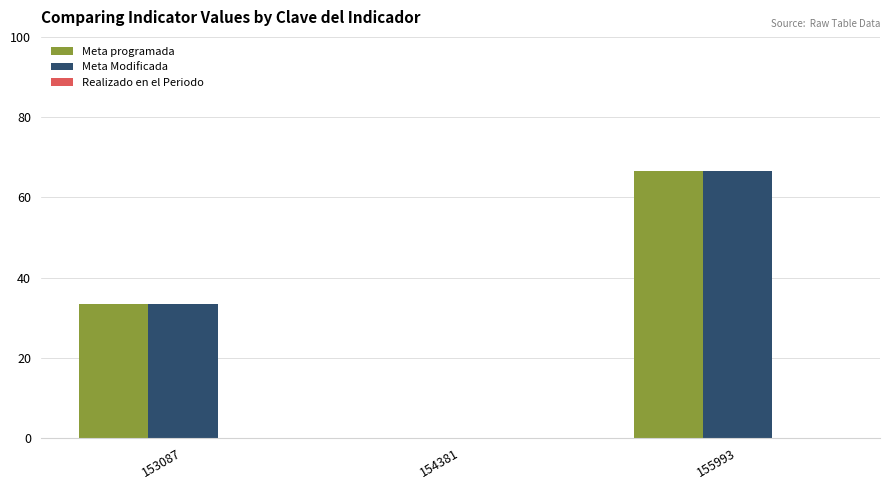

The Meta Modificada series shows 40.1 at 155993. True or false?

False